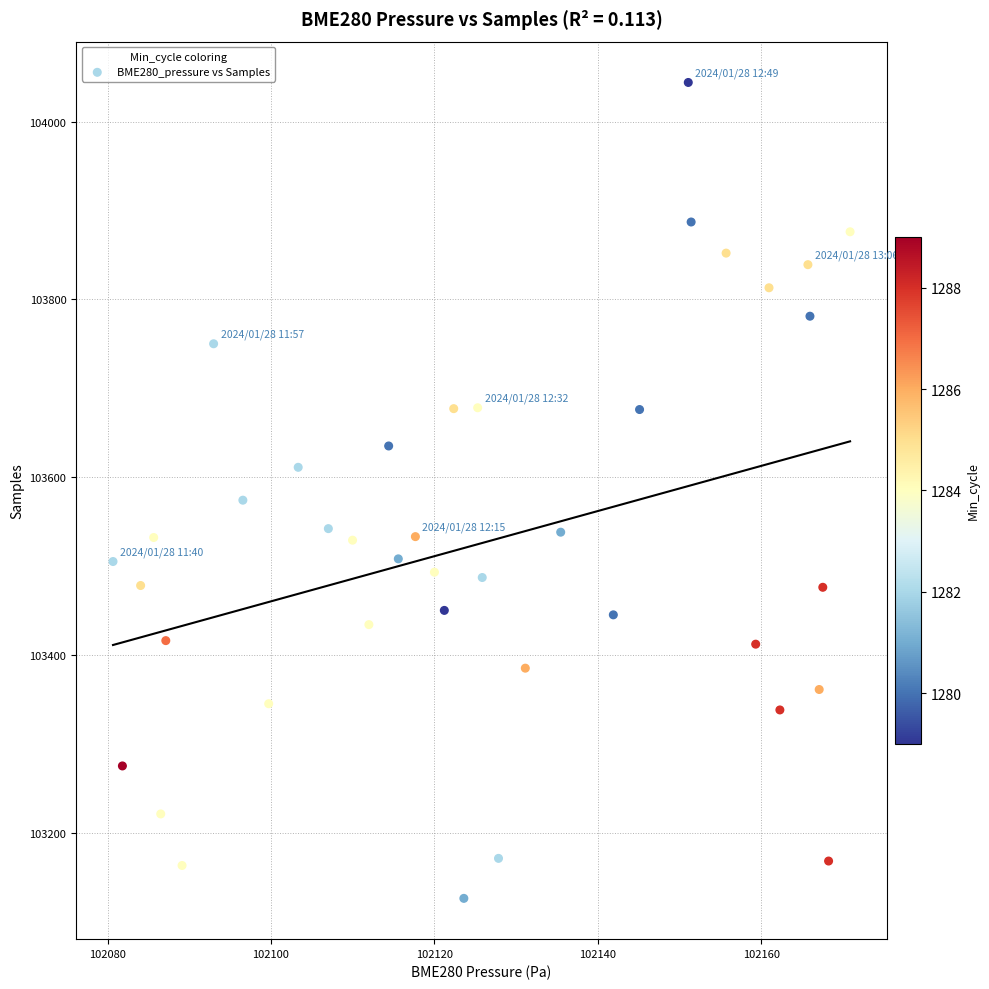

What Y value in the scatter plot is closest to 103585?

103574